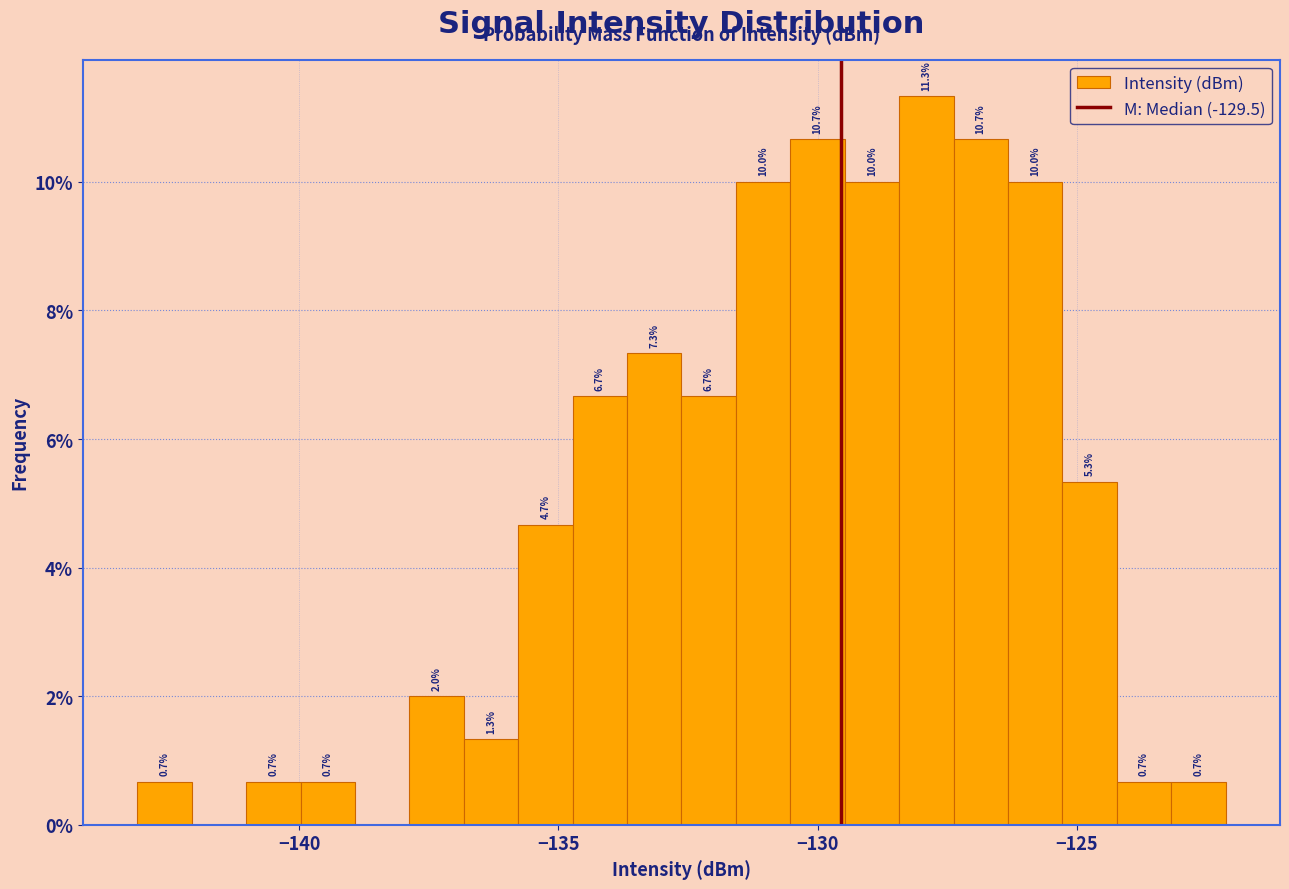

Around what value on the x-axis is the tallest bar? Give the approximate position of its centre, as read against the axis.

-128.0